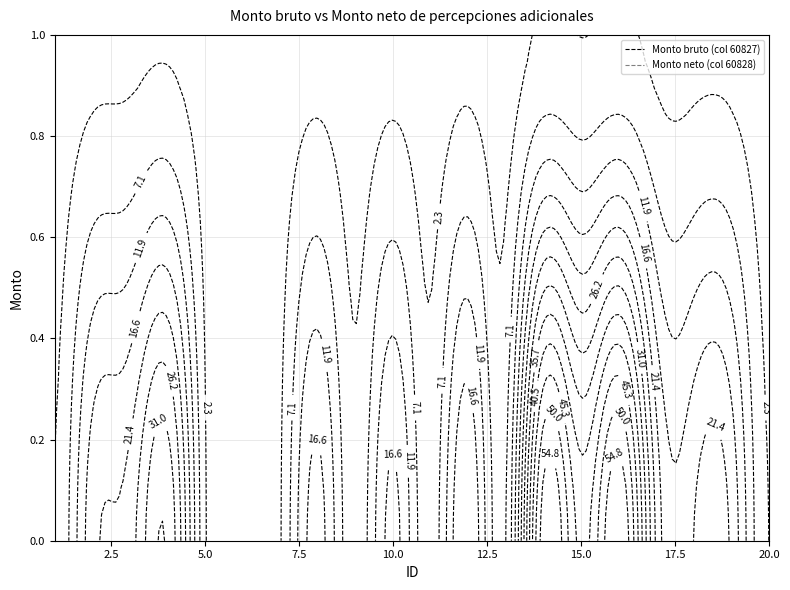

Where is 2 nearest to the value 0?

1